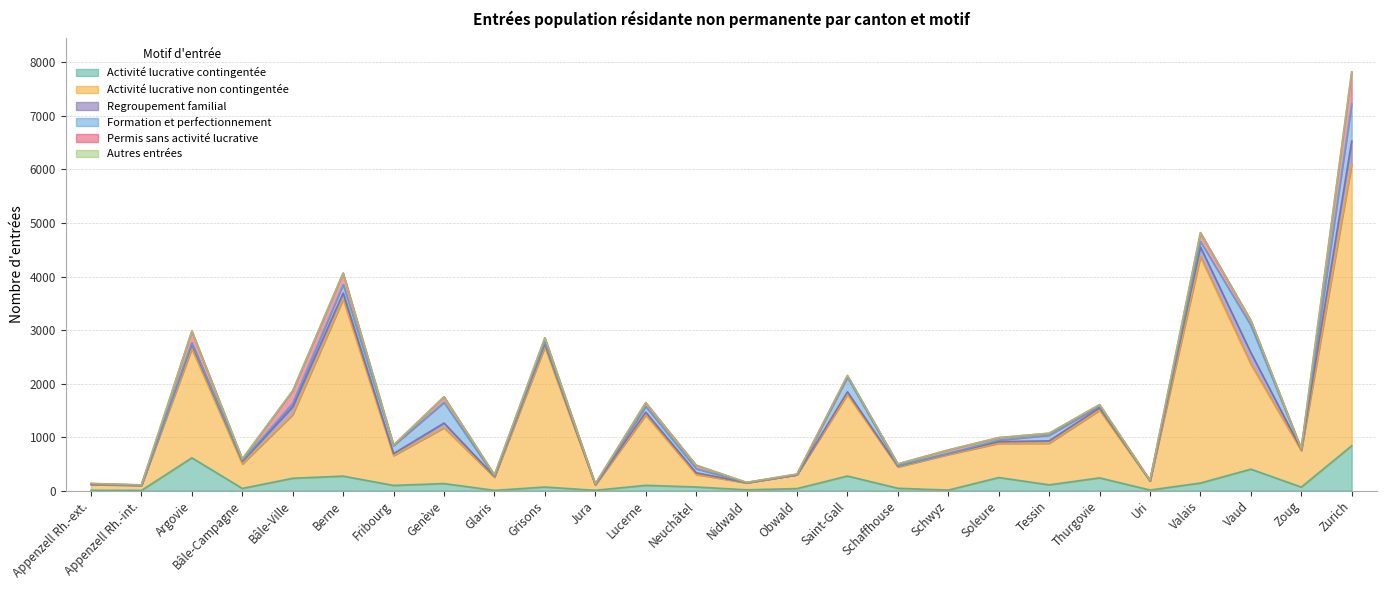

Which series has the largest total across all categories?

Activité lucrative non contingentée